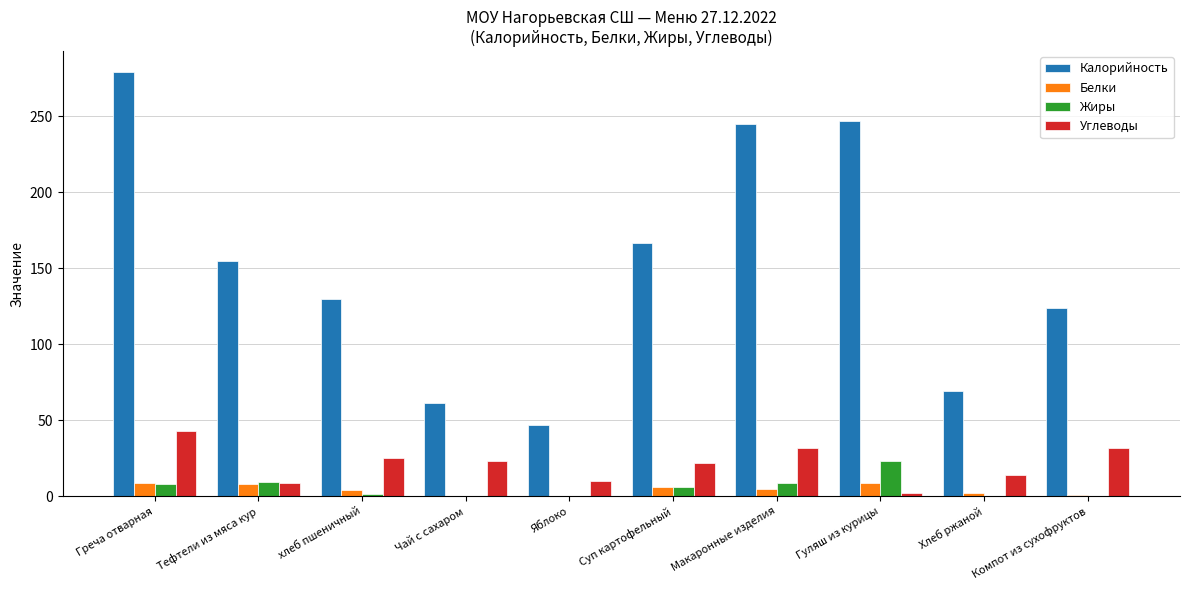

At which label does Жиры first exceed 6?

Греча отварная